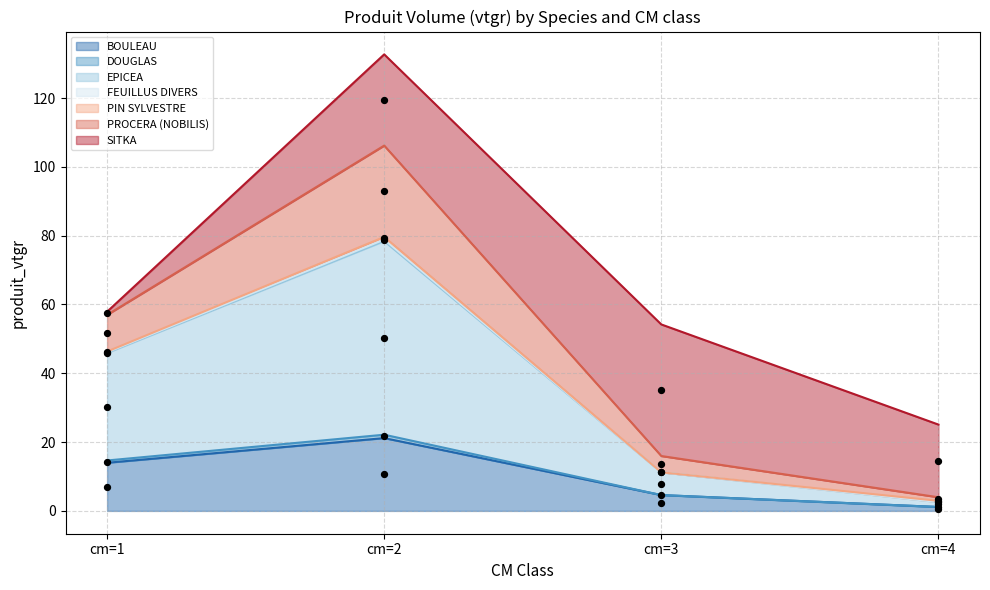

Where is the first local maximum for BOULEAU?

cm=2